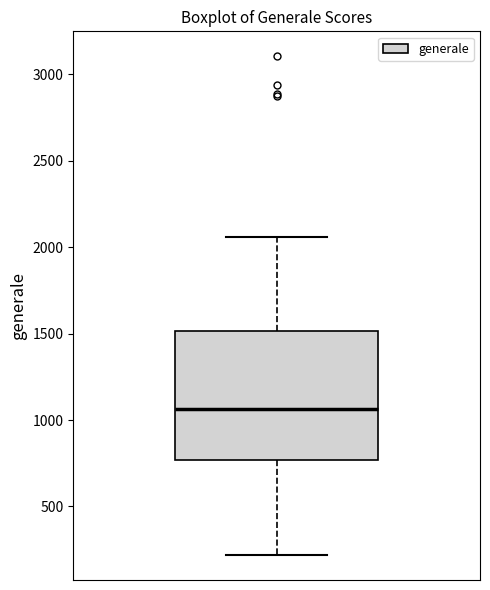

Read this box plot against the y-axis: the position of the median line, the range covered by the box, and the ends of both whiskers. The values are not printed on the chart, so give them approximately, as read against the axis.

median 1050, box 750 to 1500, whiskers 200 to 2050